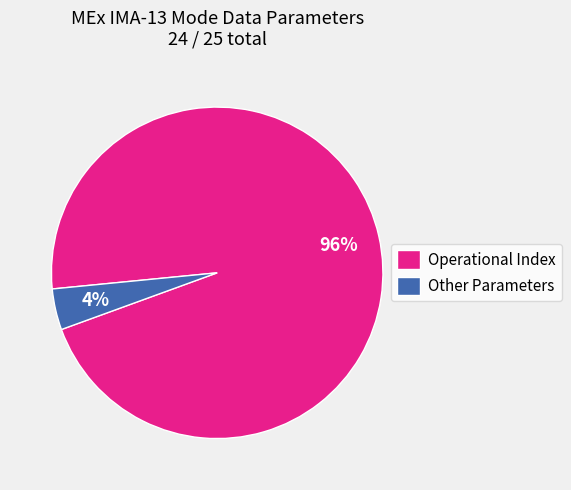

How many slices are in this pie chart?

2